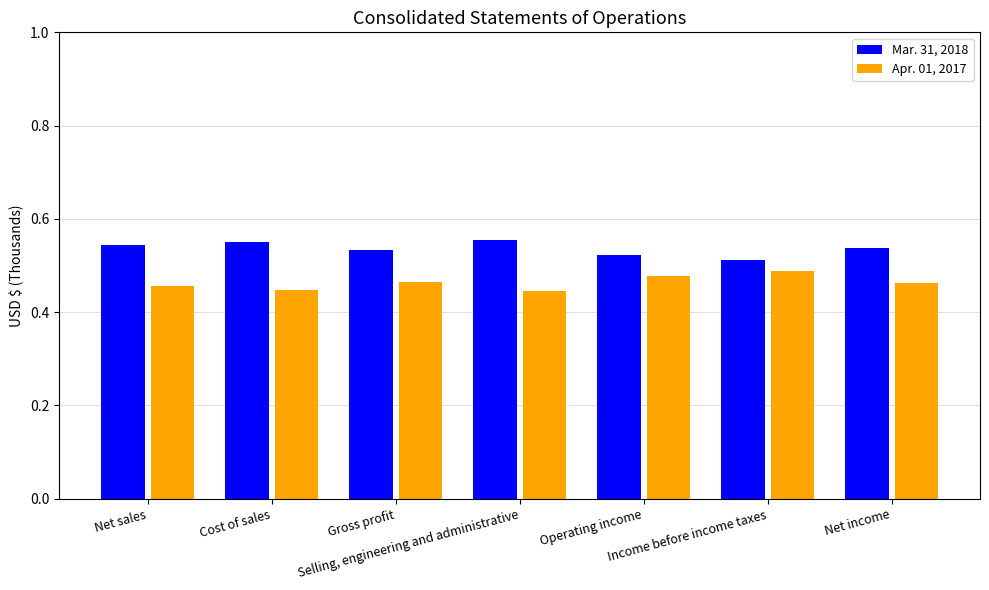

How many Mar. 31, 2018 values are between 0 and 1?

7